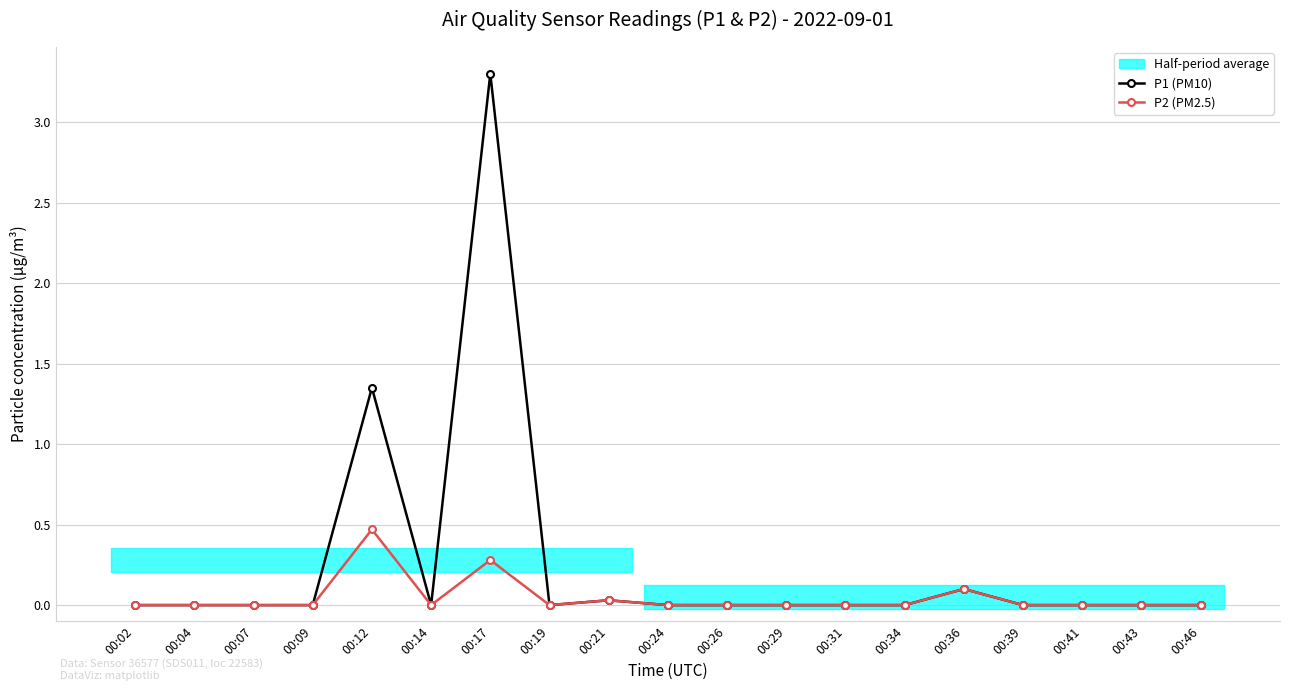

Where is the first local minimum for P1 (PM10)?

00:14